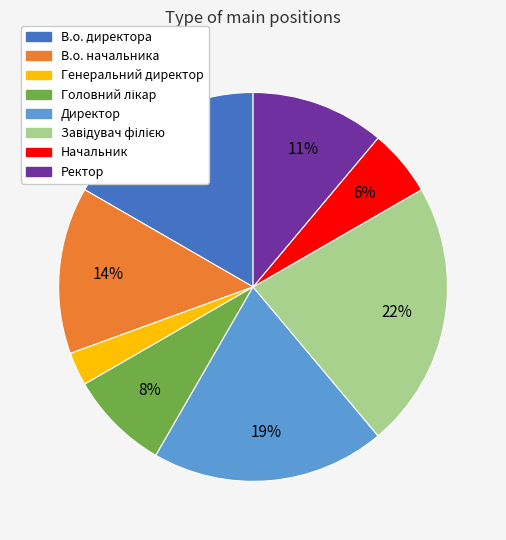

The В.о. начальника slice represents 4% of the pie. True or false?

False